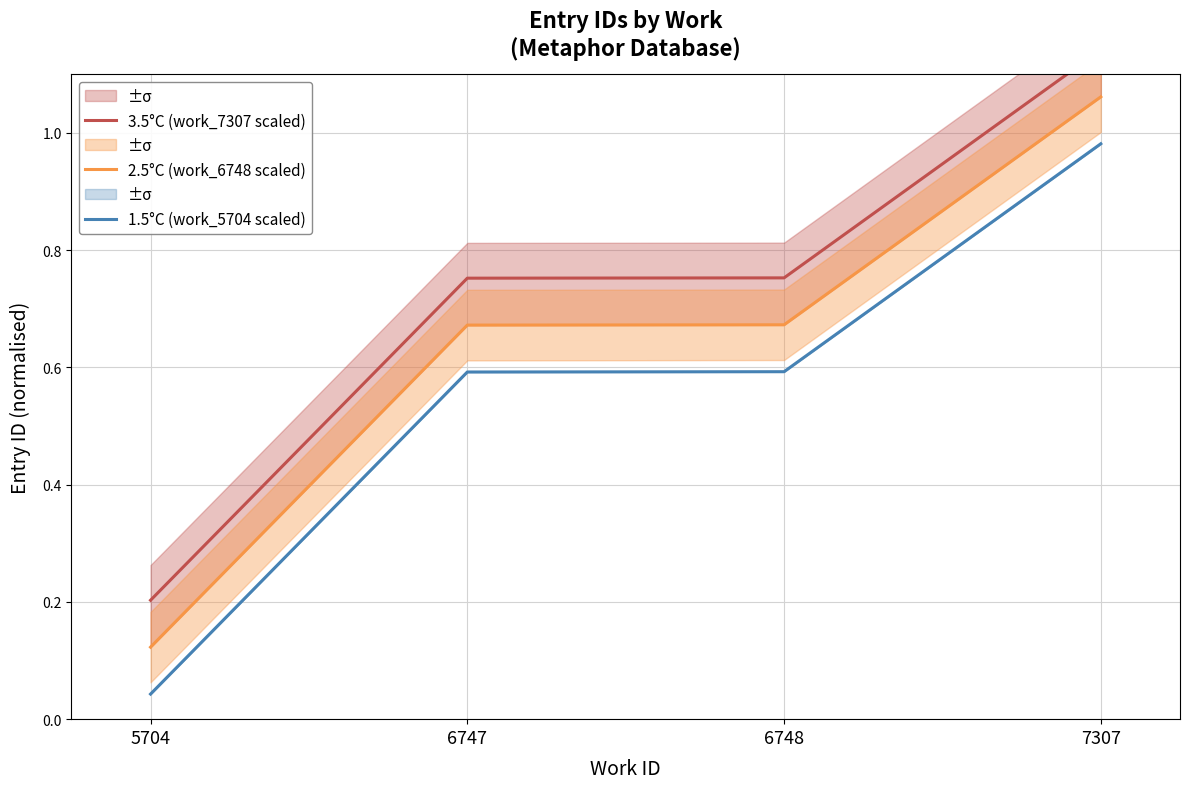

What are all the series names shown in the legend?

3.5°C (work_7307 scaled), 2.5°C (work_6748 scaled), 1.5°C (work_5704 scaled)